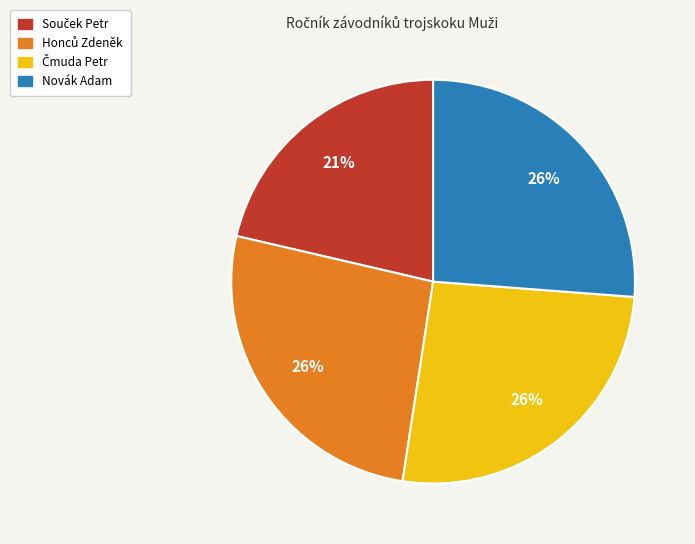

Is it true that Novák Adam is 37% of the pie?

False